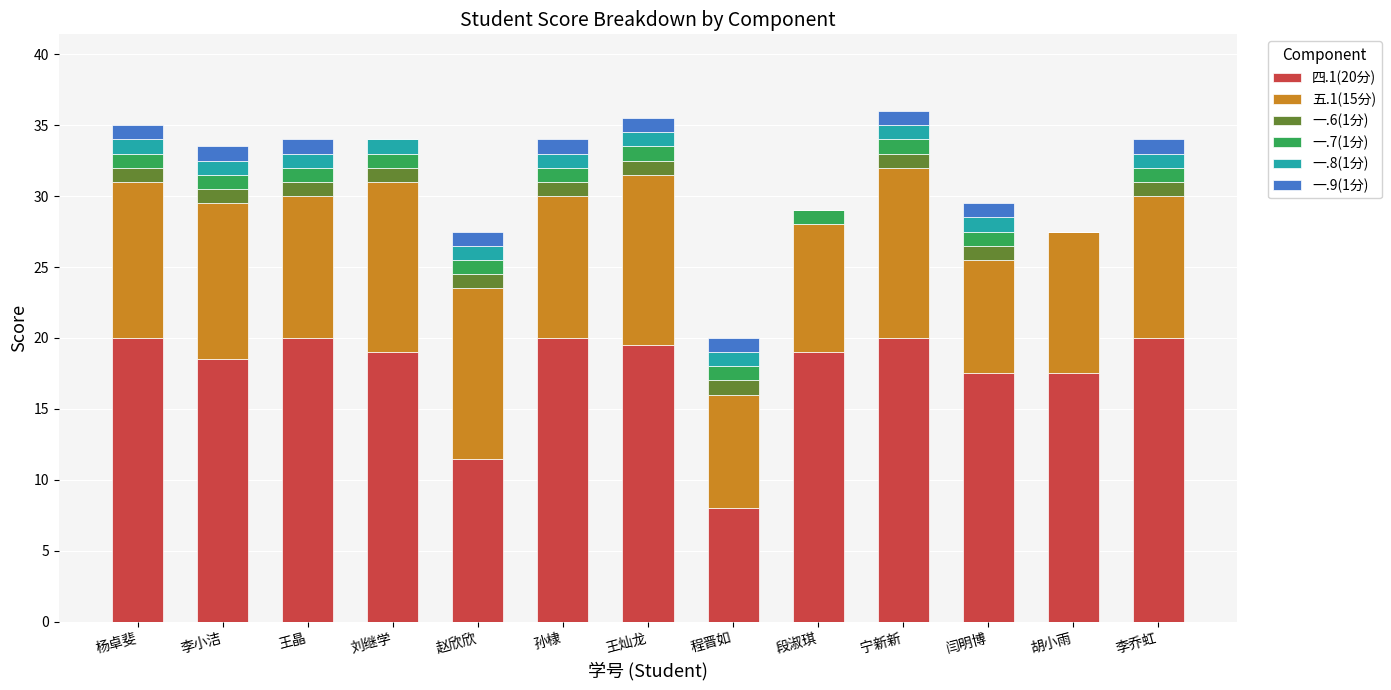

What is the highest value of the 四.1(20分) series?

20.0